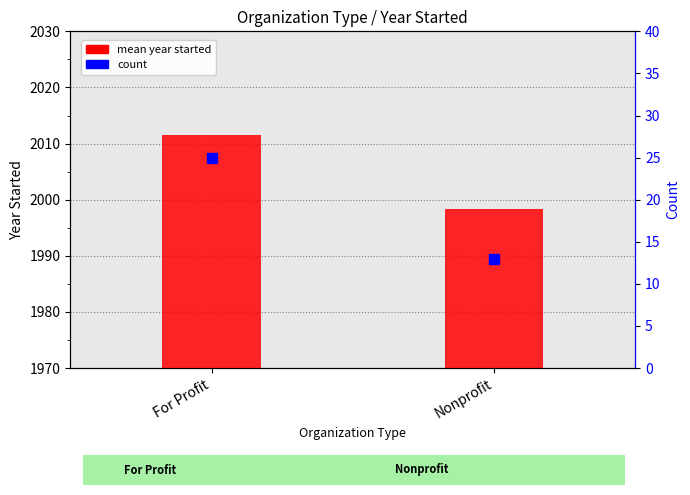

At which category is the sum across all series the highest?

For Profit